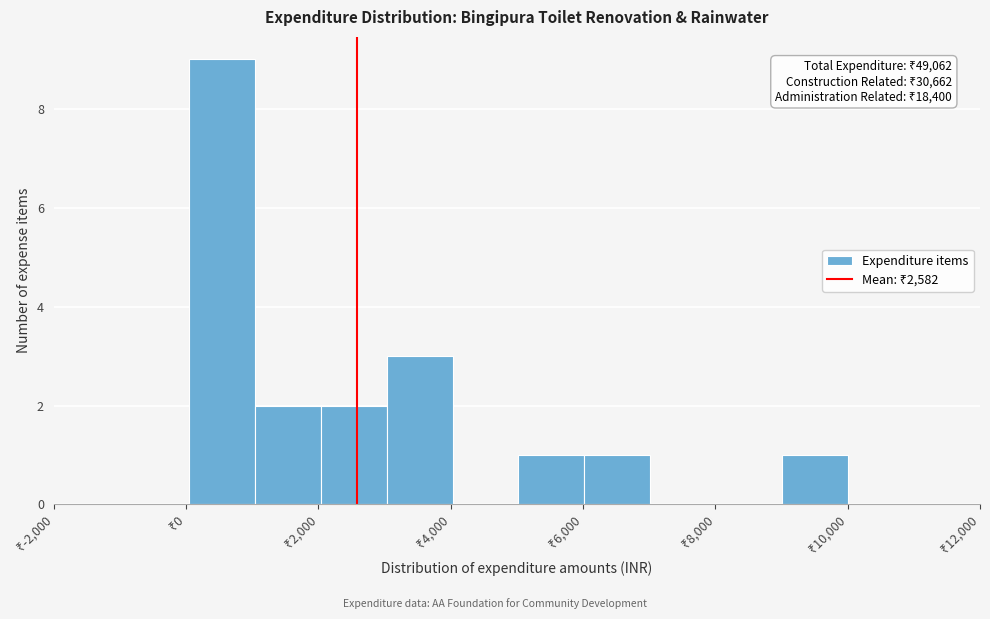

Over which range of the x-axis is the bar tallest?

0 to 1000